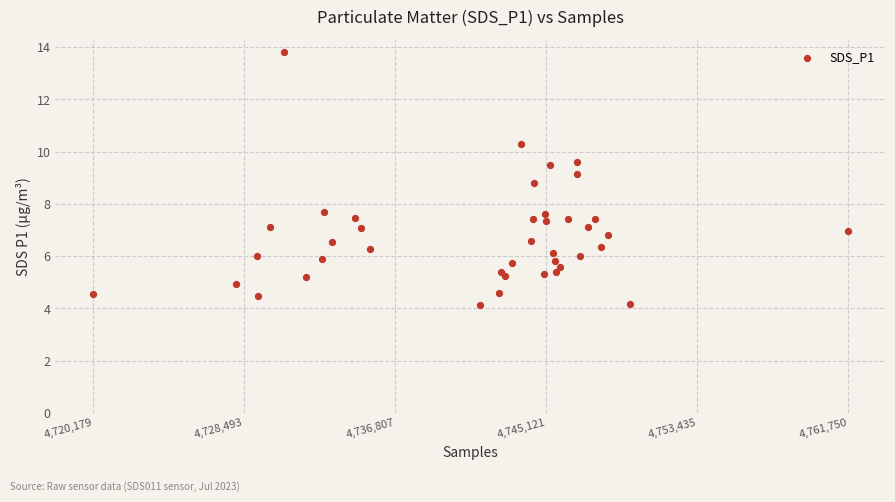

What is the range of Y values (max minus min)?

9.7